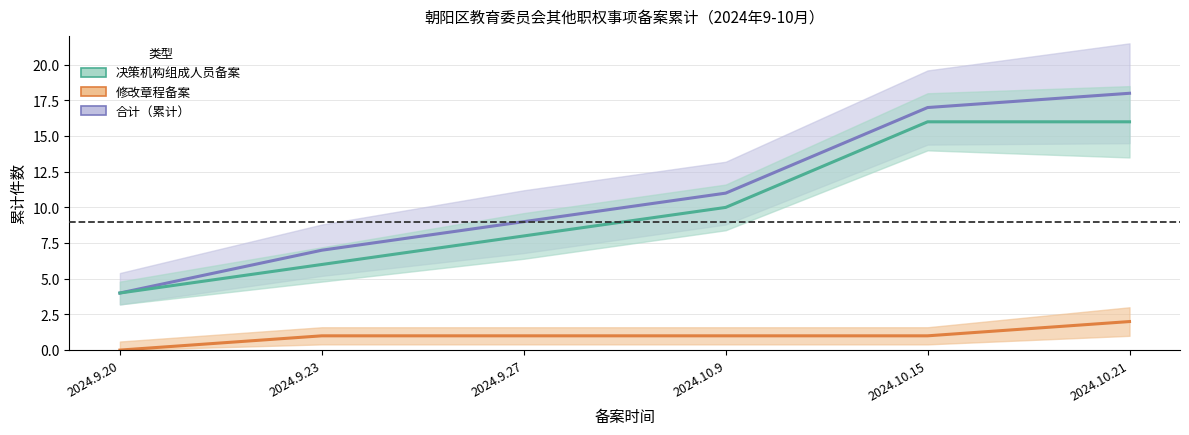

Reading left to right, extract all data points from this chart.

合计（累计）: 4	7	9	11	17	18
决策机构组成人员备案: 4	6	8	10	16	16
修改章程备案: 0	1	1	1	1	2